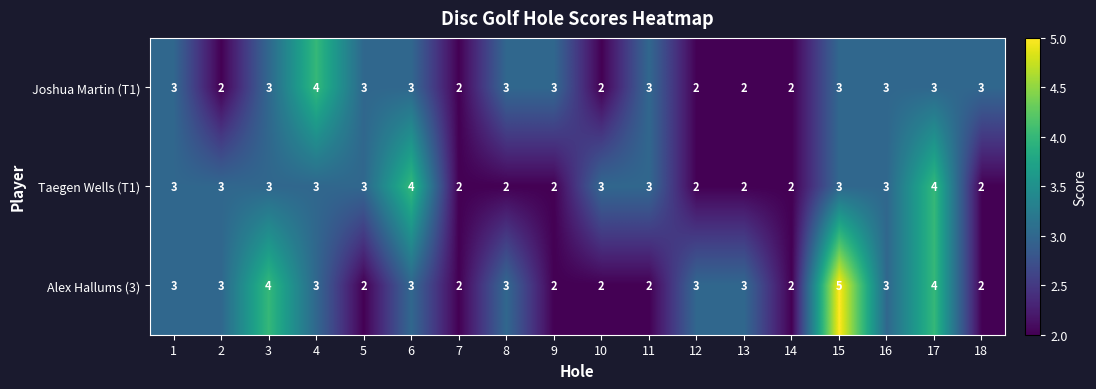

Which series has the largest range (max minus min)?

Alex Hallums (3)